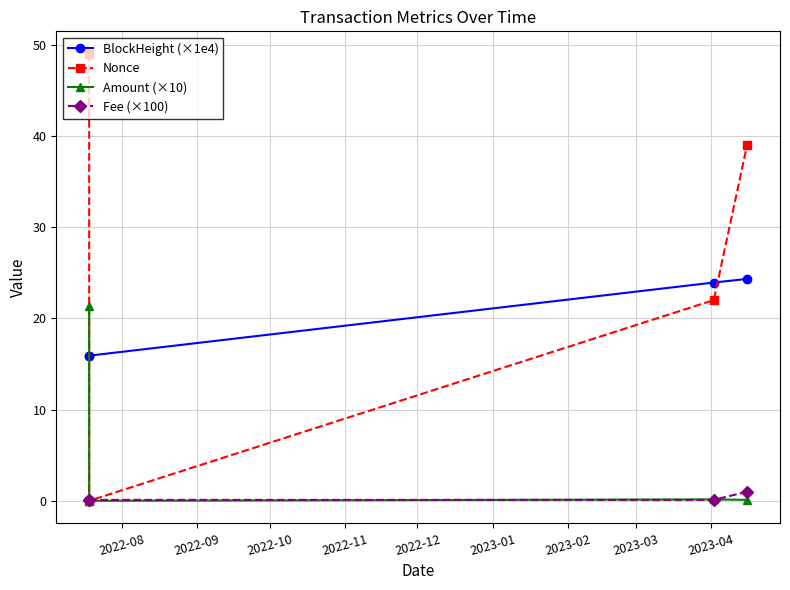

At how many categories does at least one series exceed 20?

3